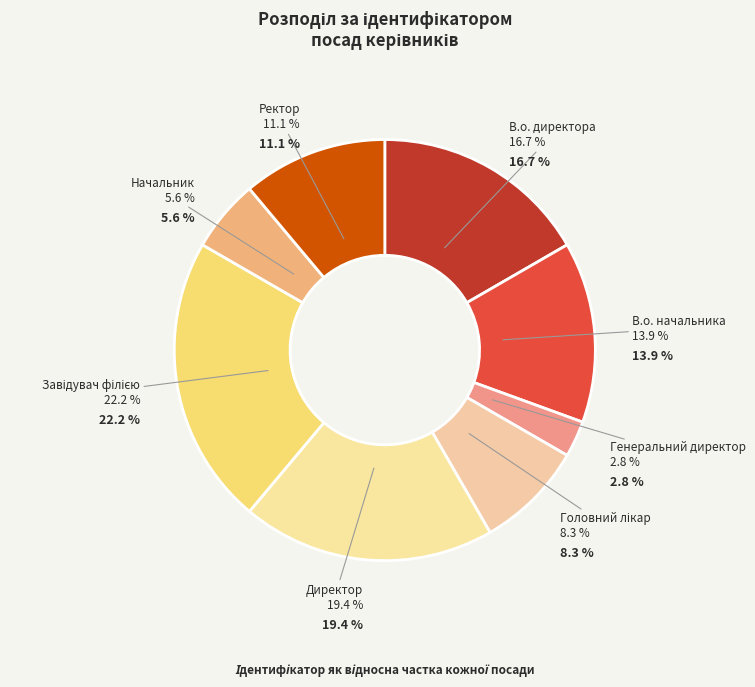

Combined, do В.о. директора and Директор account for over 50%?

No